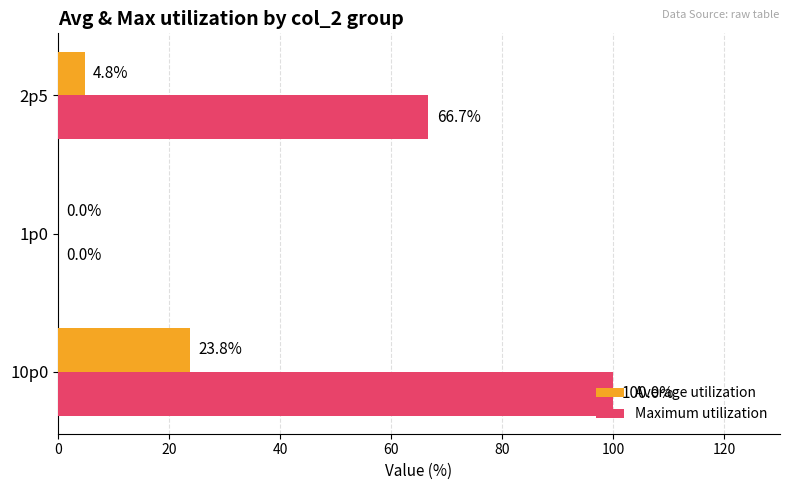

Which series has the largest total across all categories?

Maximum utilization